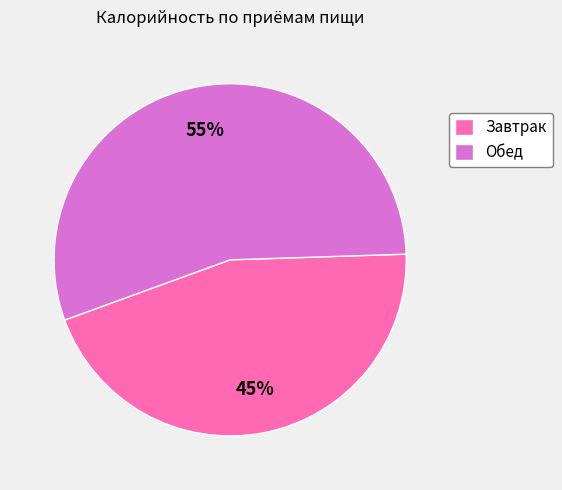

What is the smallest slice in the pie chart?

Завтрак